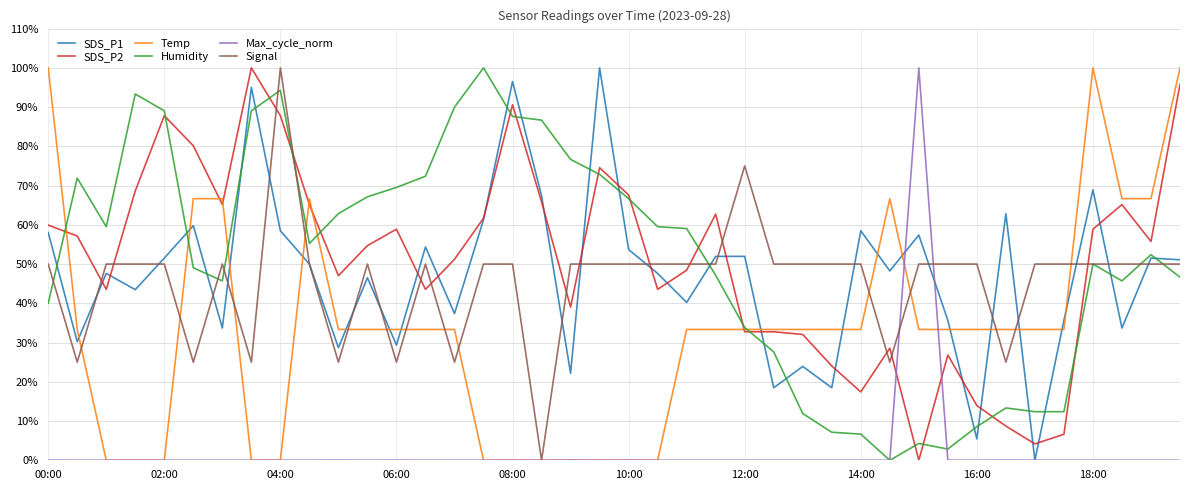

What is the maximum value shown in the chart?

100.0